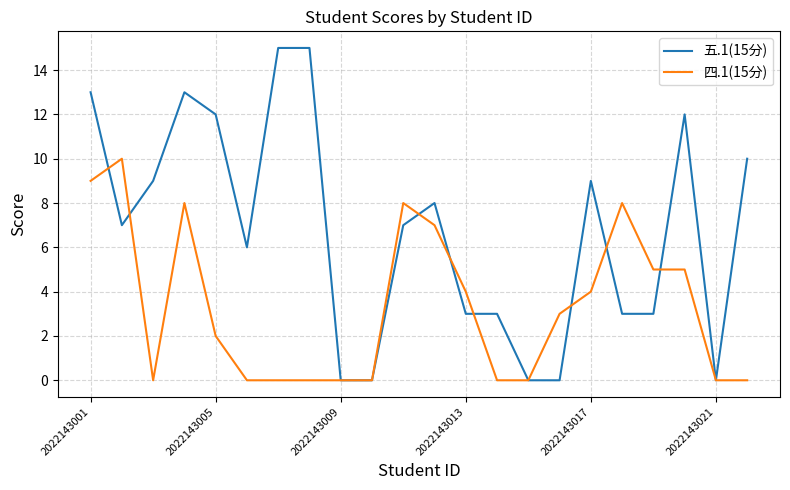

Does the chart have visible grid lines?

Yes